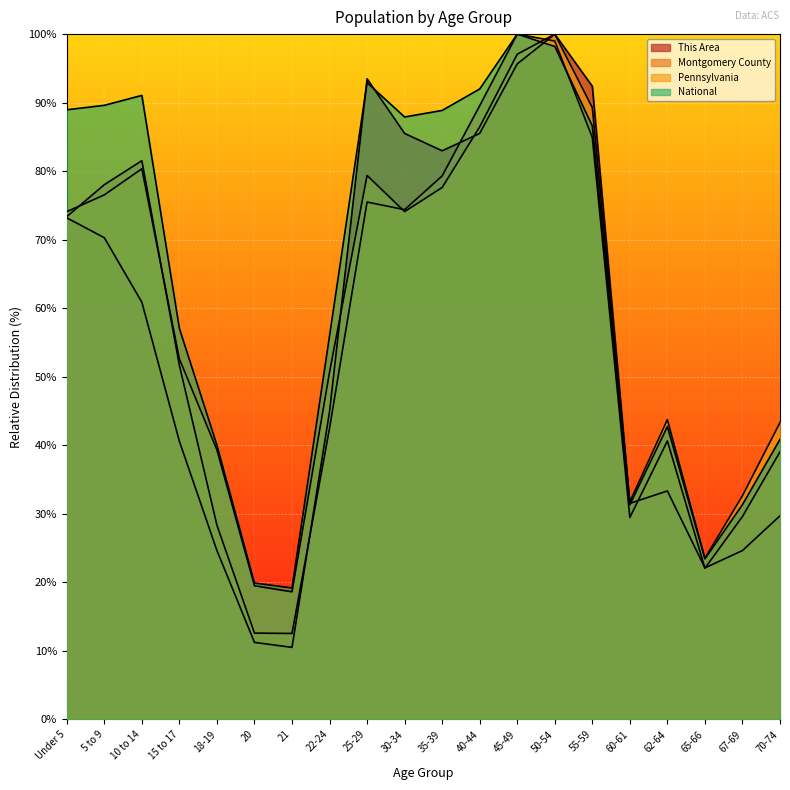

At which category does National reach its first local valley?

21